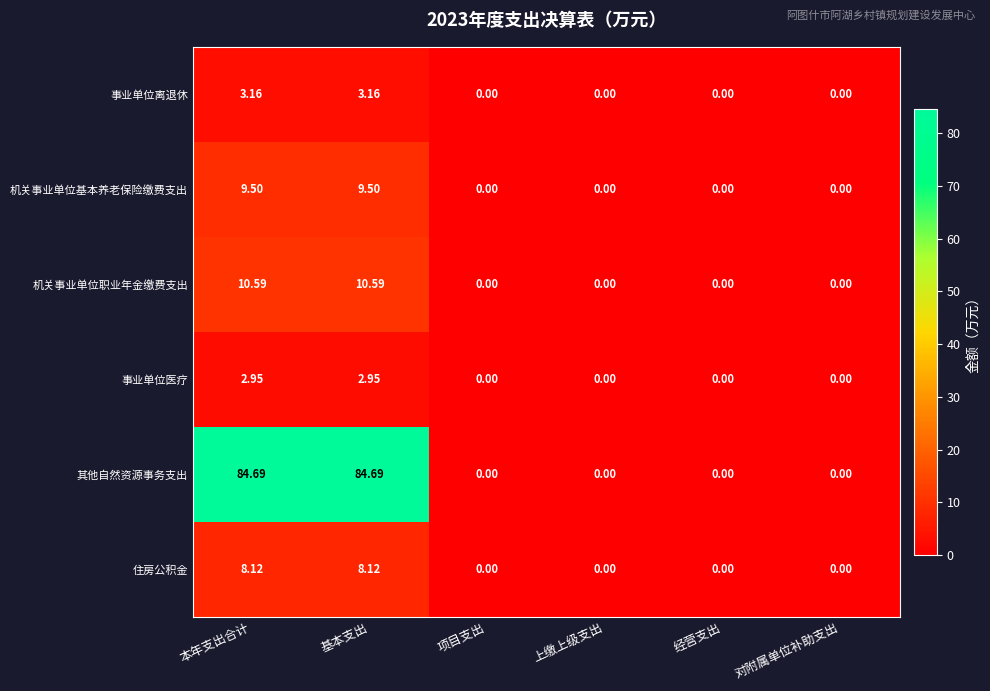

Which series has the largest range (max minus min)?

其他自然资源事务支出